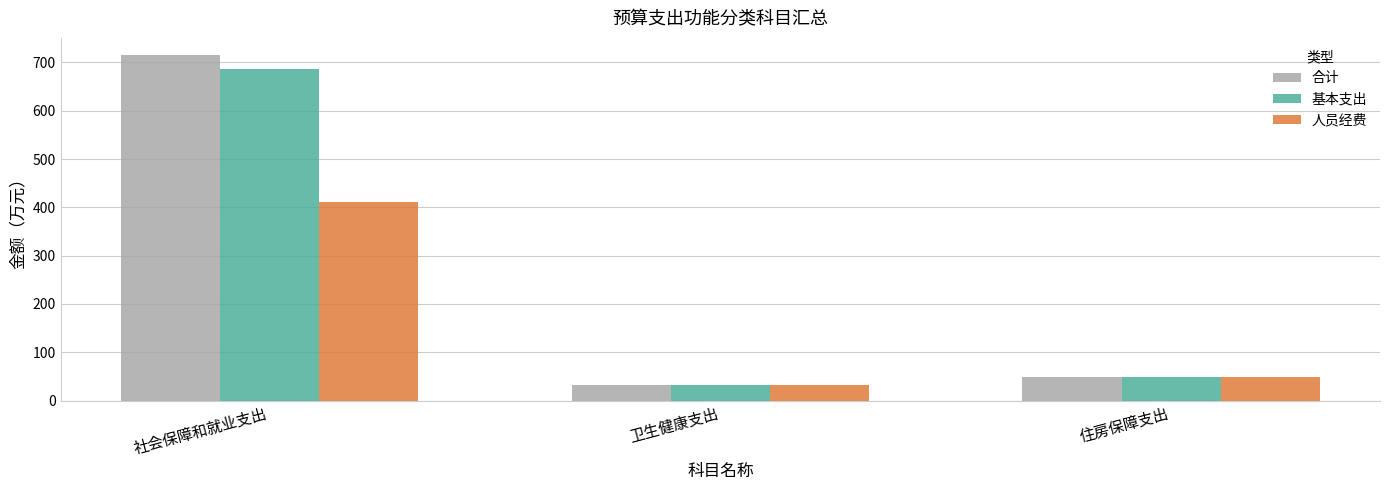

Reading left to right, extract all data points from this chart.

合计: 社会保障和就业支出=715.0	卫生健康支出=33.1	住房保障支出=48.7
基本支出: 社会保障和就业支出=686.9	卫生健康支出=33.1	住房保障支出=48.7
人员经费: 社会保障和就业支出=411.1	卫生健康支出=33.1	住房保障支出=48.7